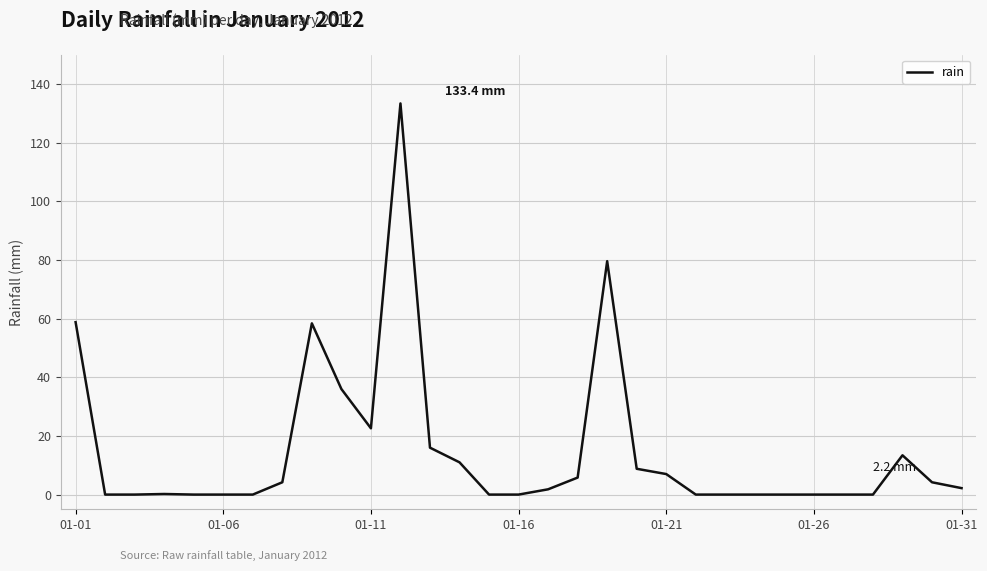

What is the difference between the maximum and minimum values?

133.4